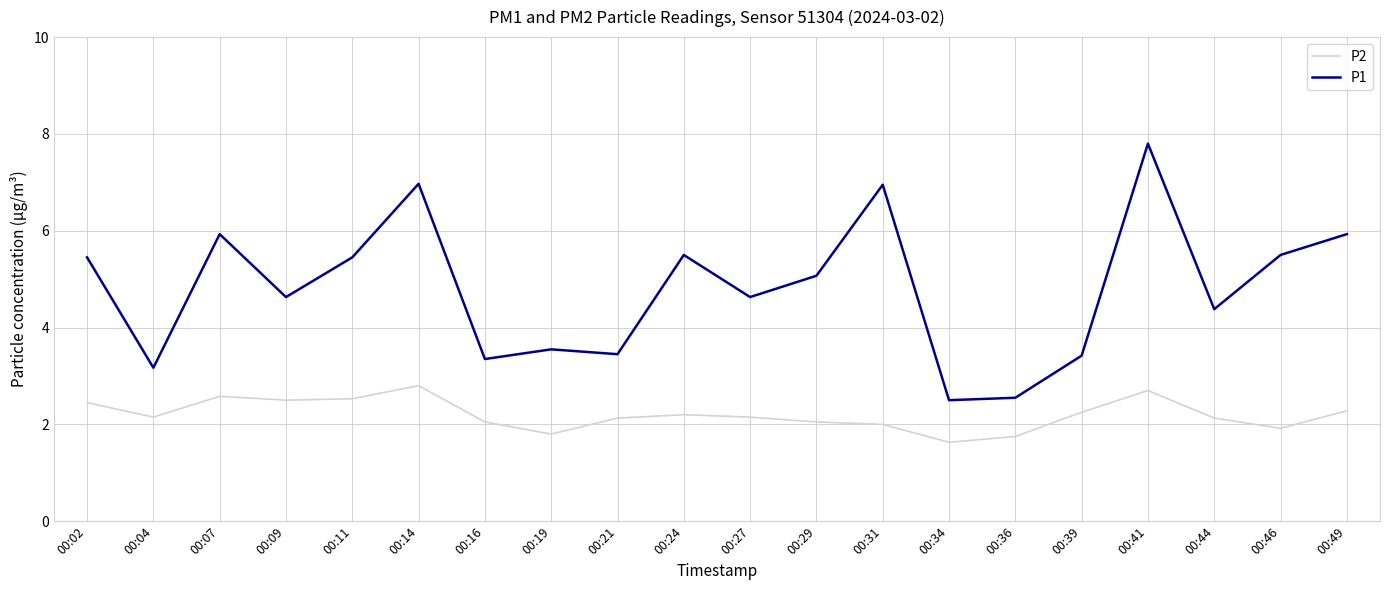

The P1 series shows 2.0 at 00:02. True or false?

False